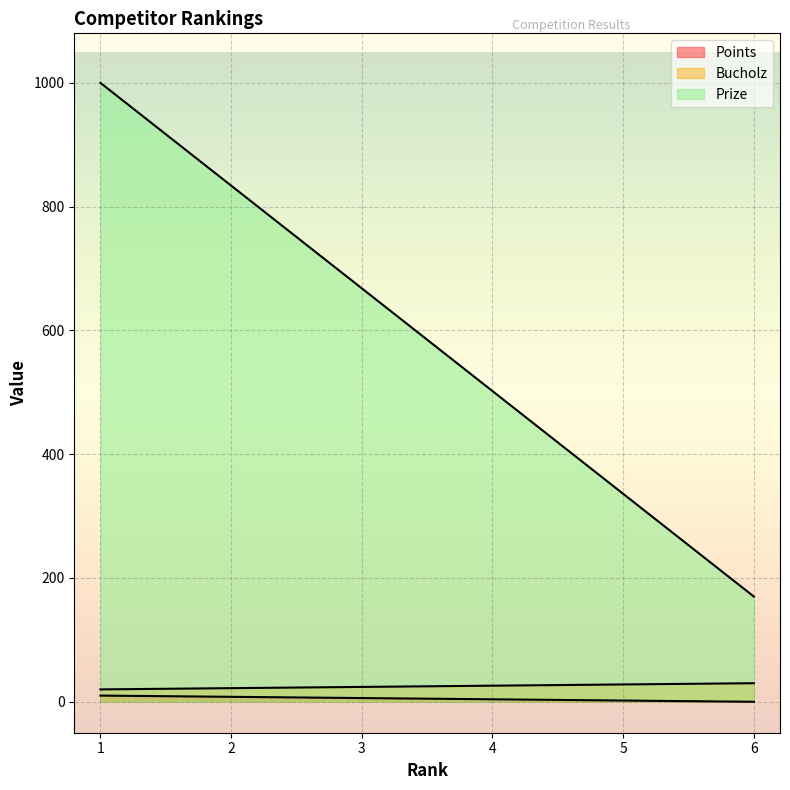

Which series has the largest total across all categories?

Prize